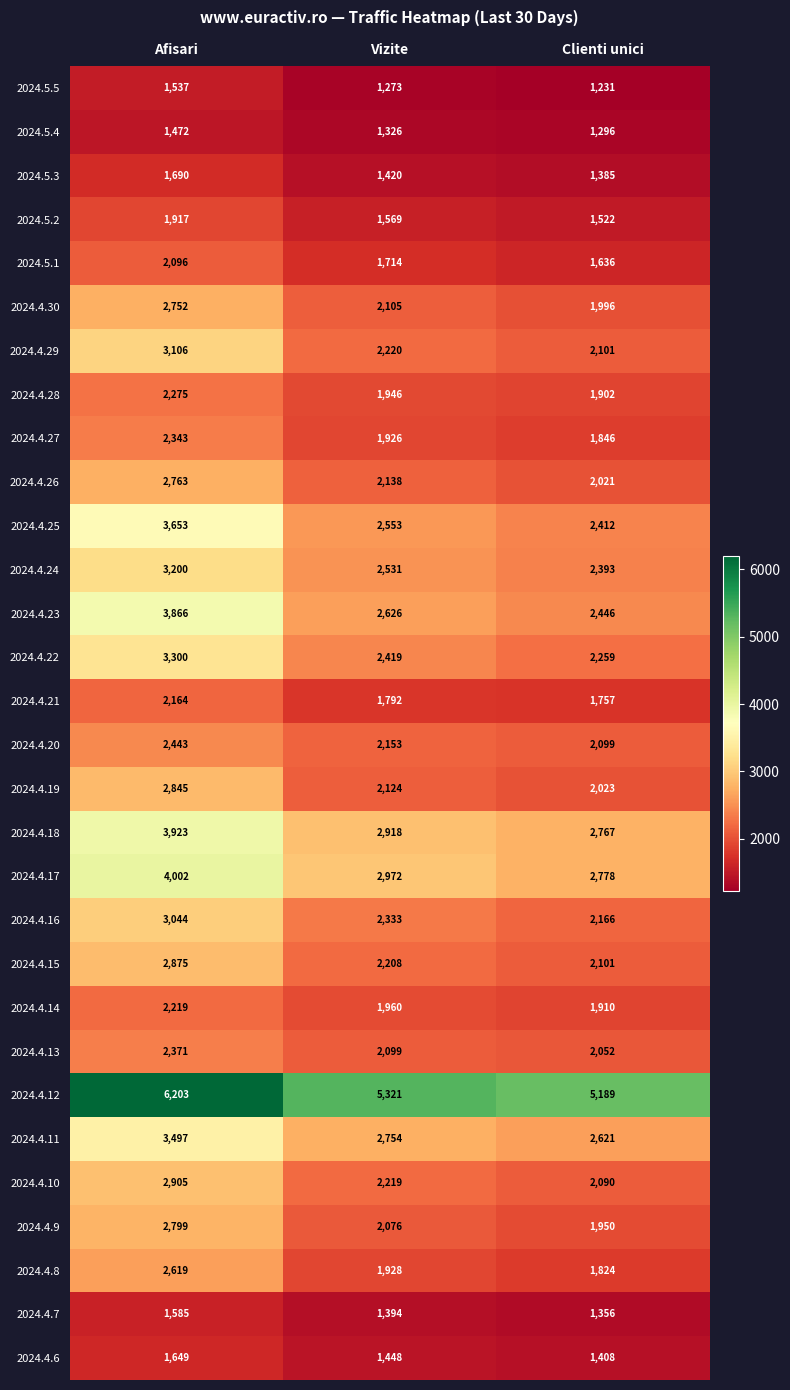

At how many categories does at least one series exceed 2935?

3